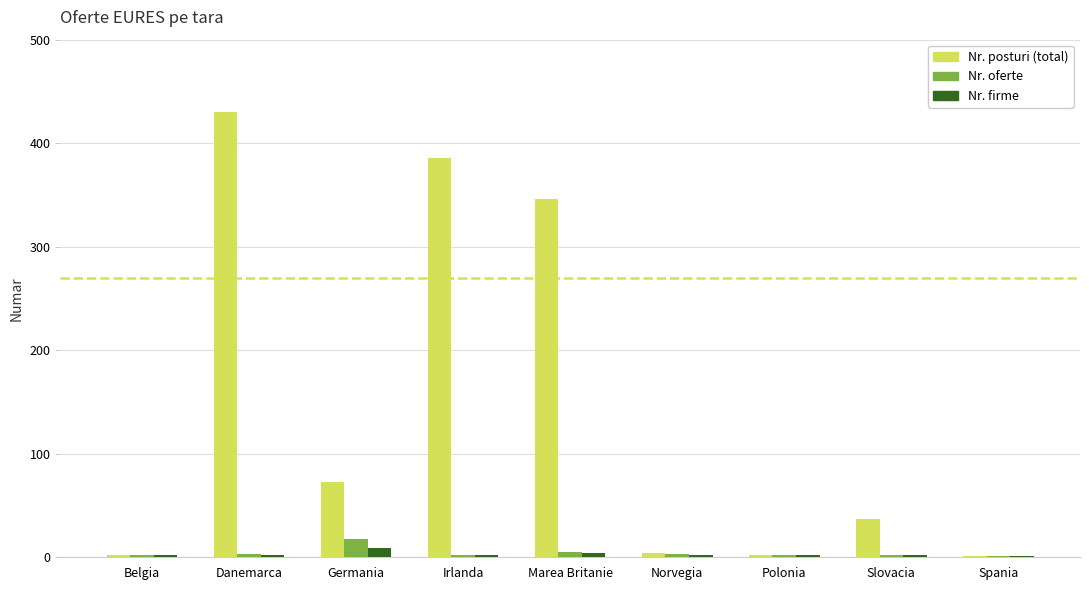

Which series has the largest range (max minus min)?

Nr. posturi (total)